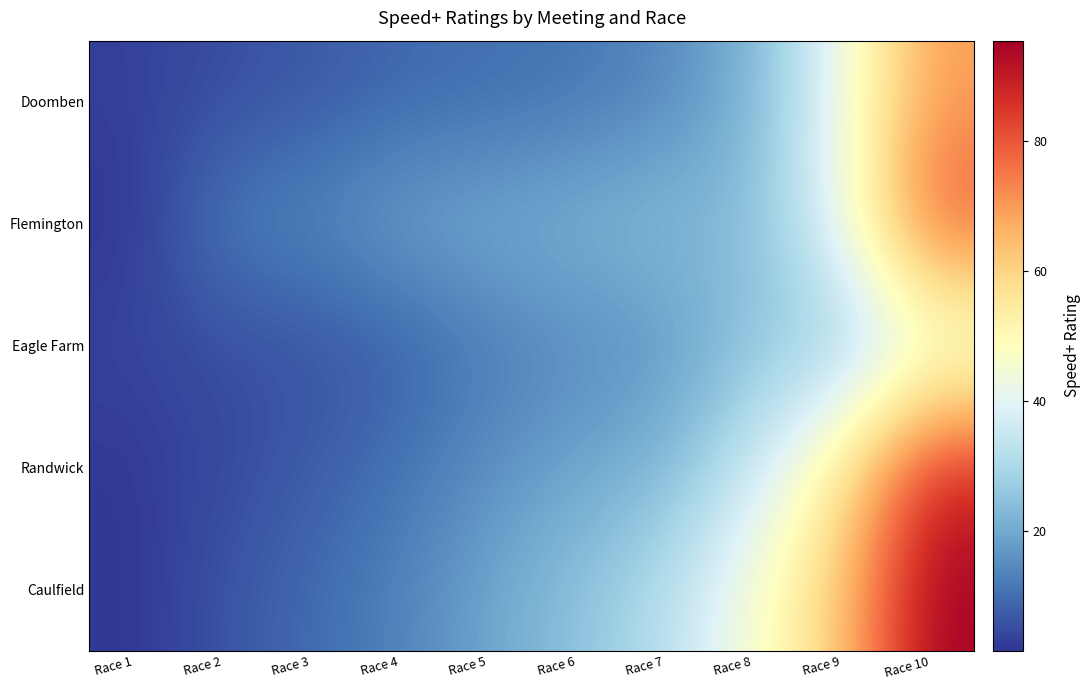

Reading right to left, extract all data points from this chart.

Doomben: Race 10=69.5	Race 9=42.3	Race 8=21.6	Race 7=14.2	Race 6=11.4	Race 5=10.1	Race 4=9.2	Race 3=6.9	Race 2=5.2	Race 1=3.2
Flemington: Race 10=80.6	Race 9=41.8	Race 8=23.8	Race 7=23.8	Race 6=22.2	Race 5=20.5	Race 4=18.8	Race 3=14.4	Race 2=12.6	Race 1=1.6
Eagle Farm: Race 10=39.0	Race 9=26.4	Race 8=25.6	Race 7=16.3	Race 6=14.6	Race 5=12.2	Race 4=7.8	Race 3=5.9	Race 2=5.2	Race 1=3.9
Randwick: Race 10=88.0	Race 9=55.2	Race 8=34.7	Race 7=22.4	Race 6=18.9	Race 5=15.6	Race 4=11.0	Race 3=7.3	Race 2=4.5	Race 1=2.1
Caulfield: Race 10=95.4	Race 9=62.3	Race 8=45.6	Race 7=31.8	Race 6=25.1	Race 5=19.2	Race 4=13.5	Race 3=9.7	Race 2=6.3	Race 1=1.8